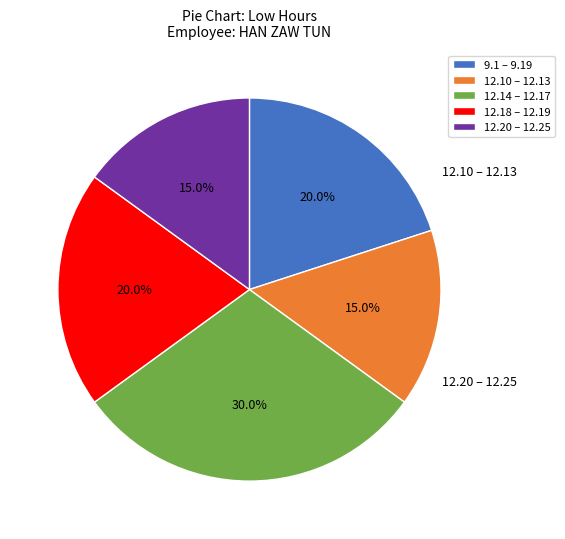

What portion of the pie excludes 12.14 – 12.17?

70.0%